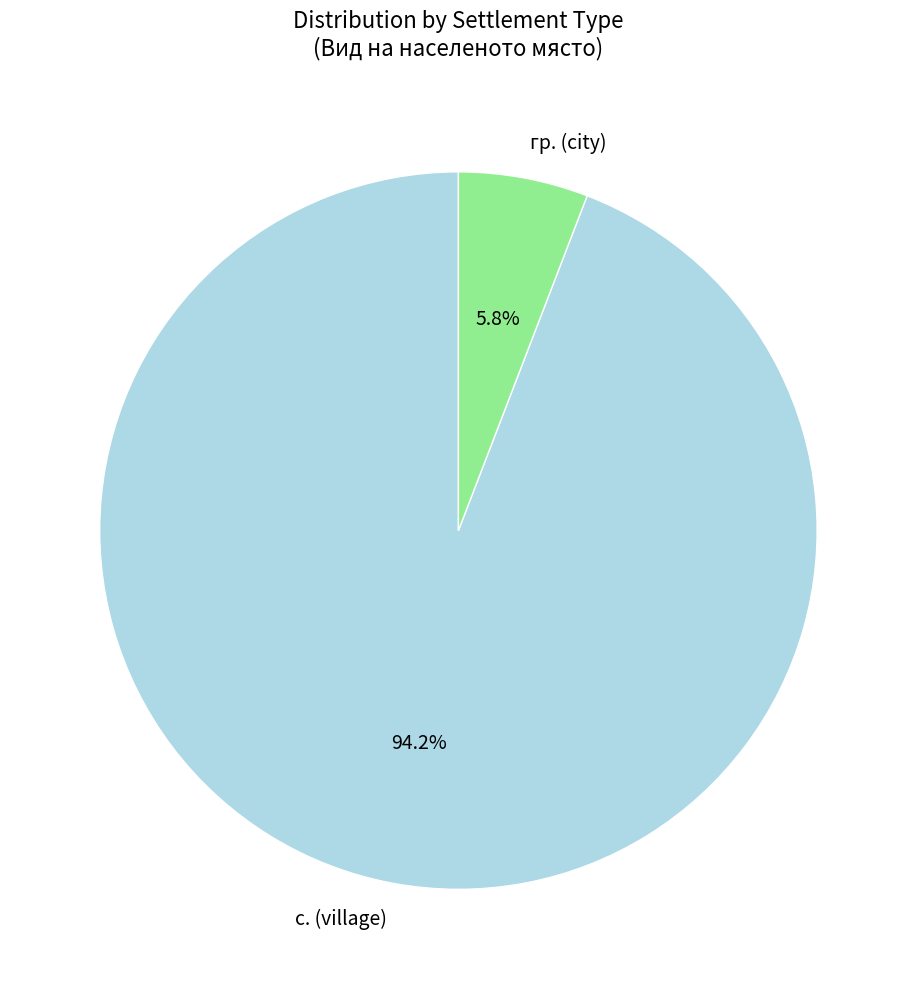

Is the sum of гр. (city) and с. (village) greater than half?

Yes